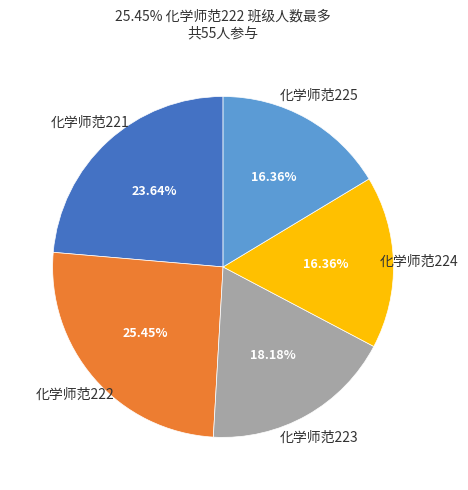

How many segments does this pie chart have?

5